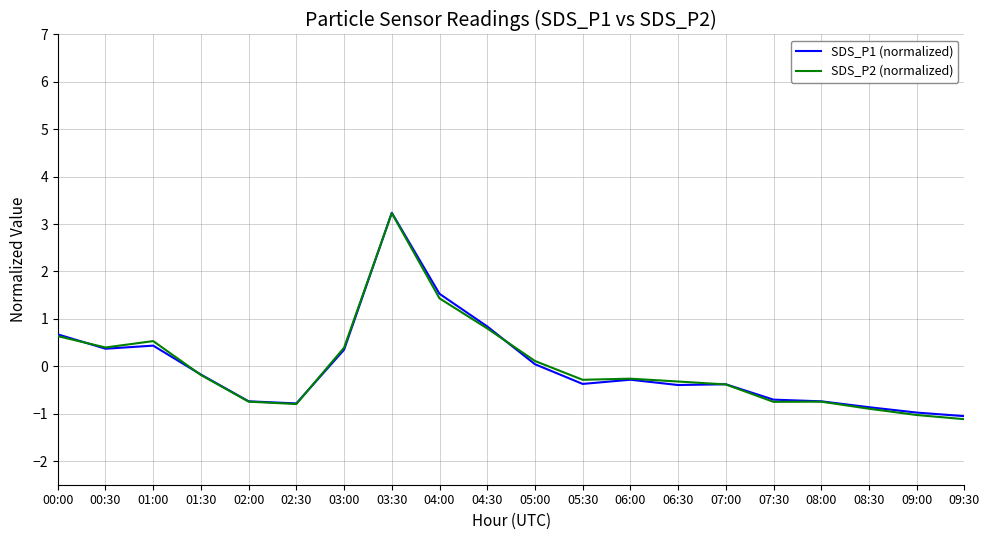

At how many categories does at least one series exceed 0?

8